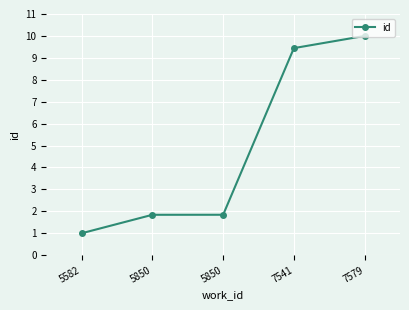

What is the difference between the values at 5850 and 7541?

7.6